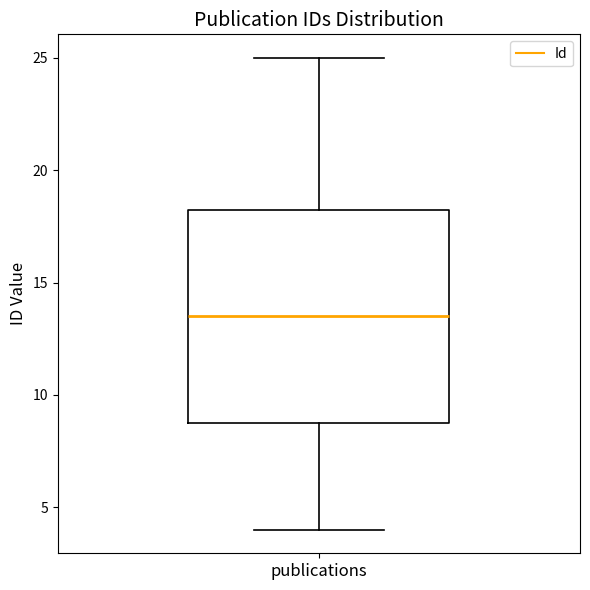

Where does the median line of the box for publications sit on the y-axis? The values are not printed on the chart, so give them approximately, as read against the axis.

13.5